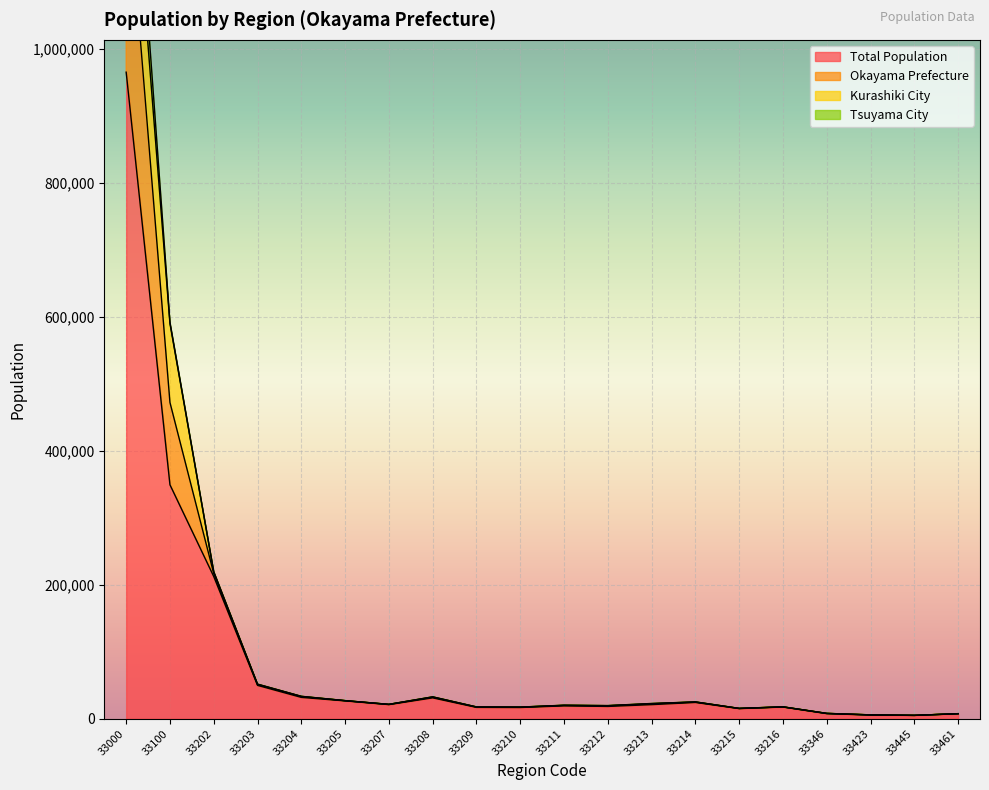

Does the chart display data point markers on the line(s)?

No